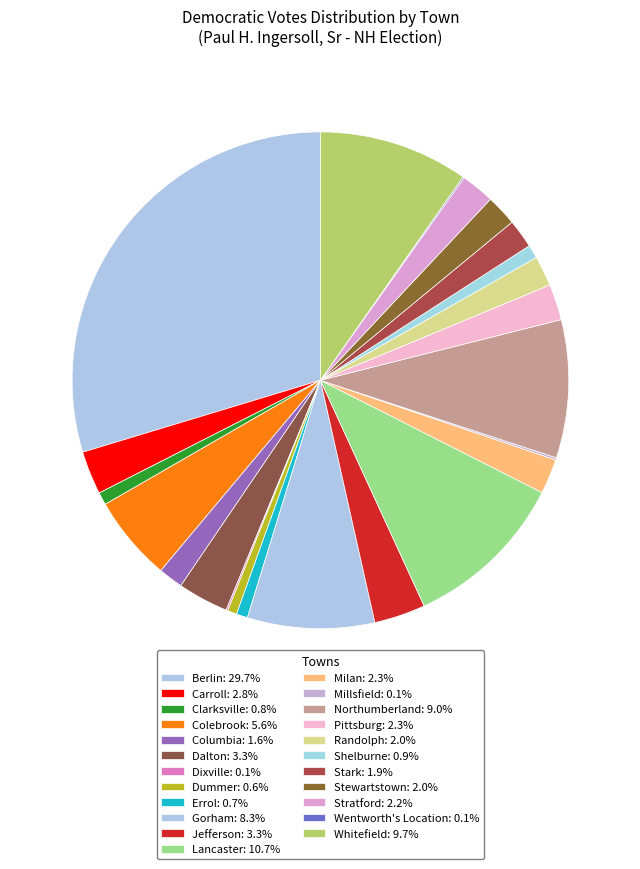

The Randolph slice represents 2% of the pie. True or false?

True